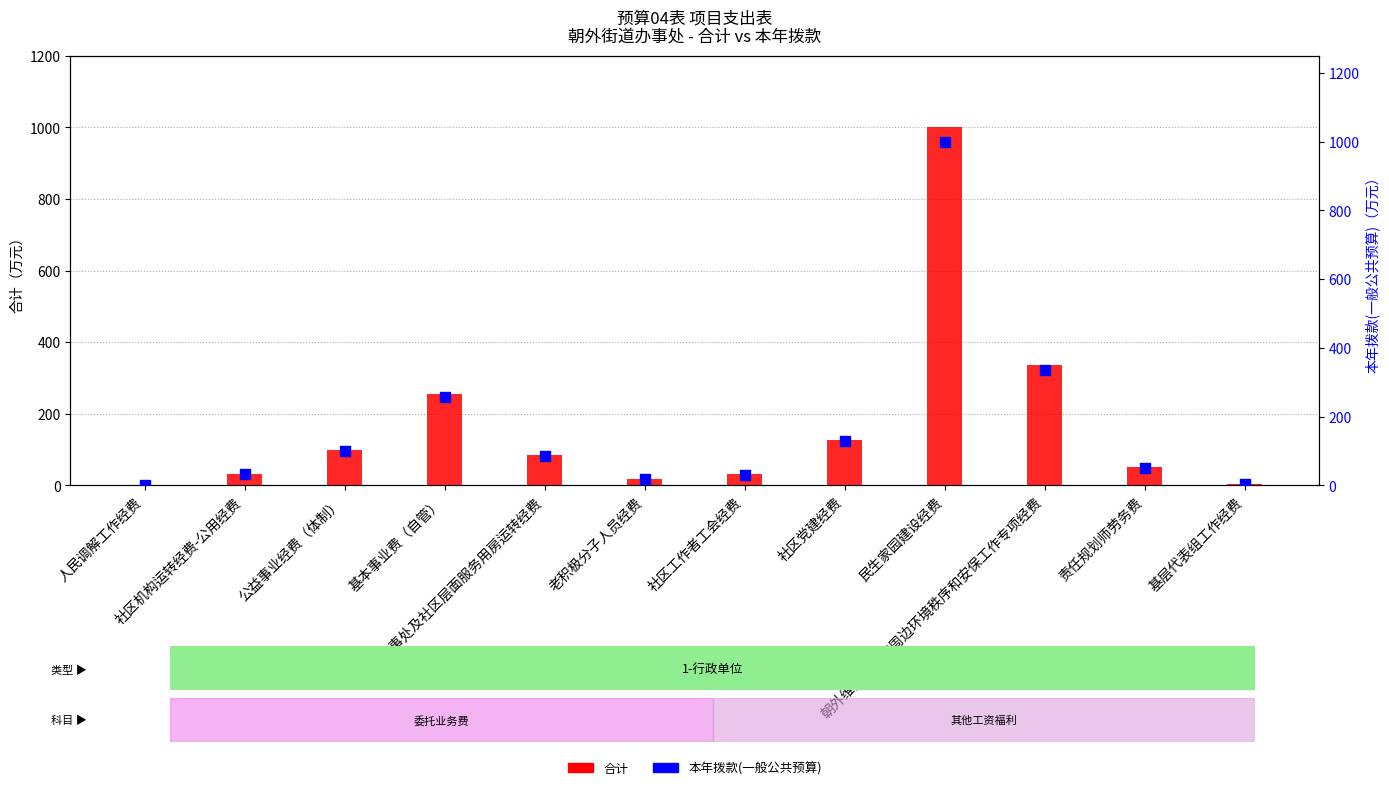

At how many categories does at least one series exceed 643?

1